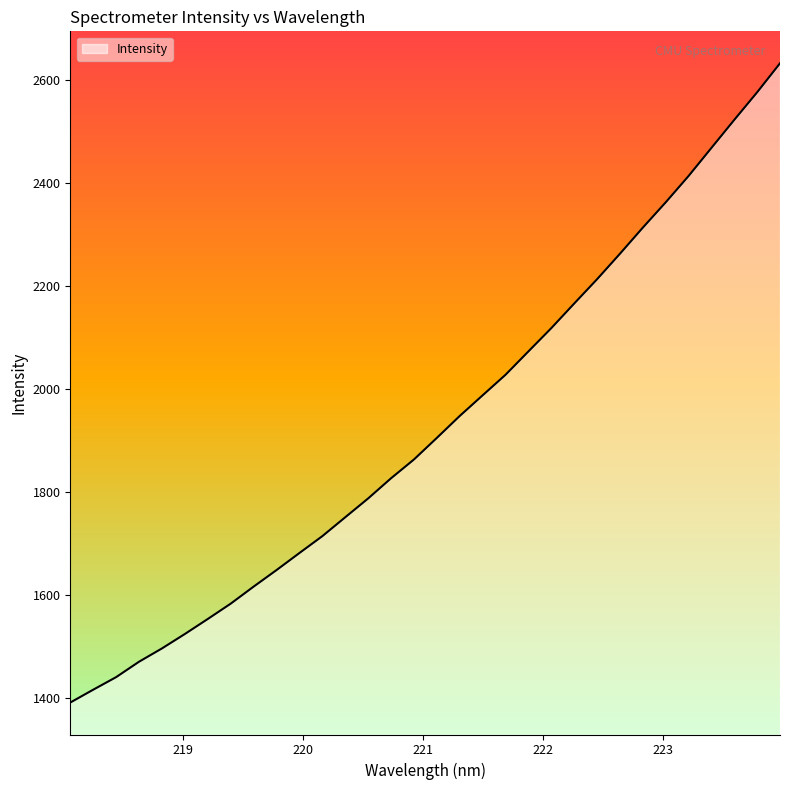

What is the maximum value shown in the chart?

2632.7